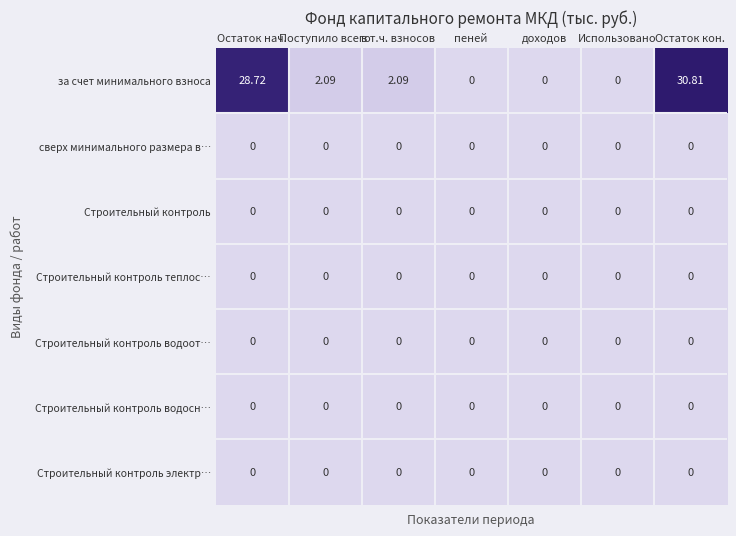

Which series changed the most between Поступило всего and Использовано?

за счет минимального взноса